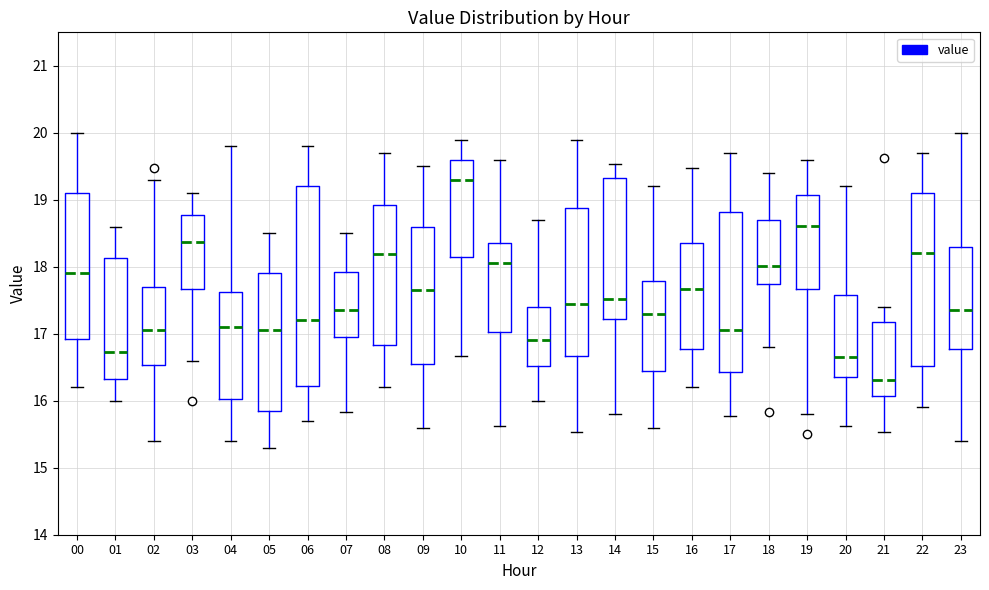

Where is the lower edge of the box at x = 03 on the y-axis? The values are not printed on the chart, so give them approximately, as read against the axis.

16.6